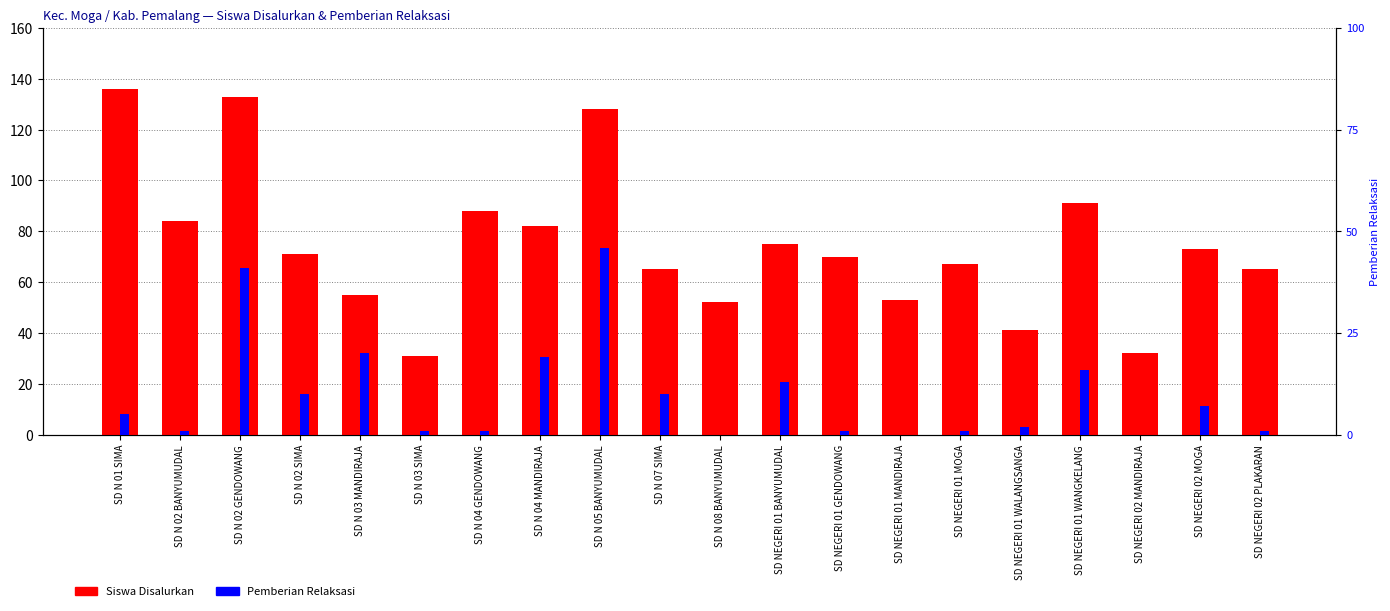

List the series in order of their peak value, lowest first.

Pemberian Relaksasi, Siswa Disalurkan